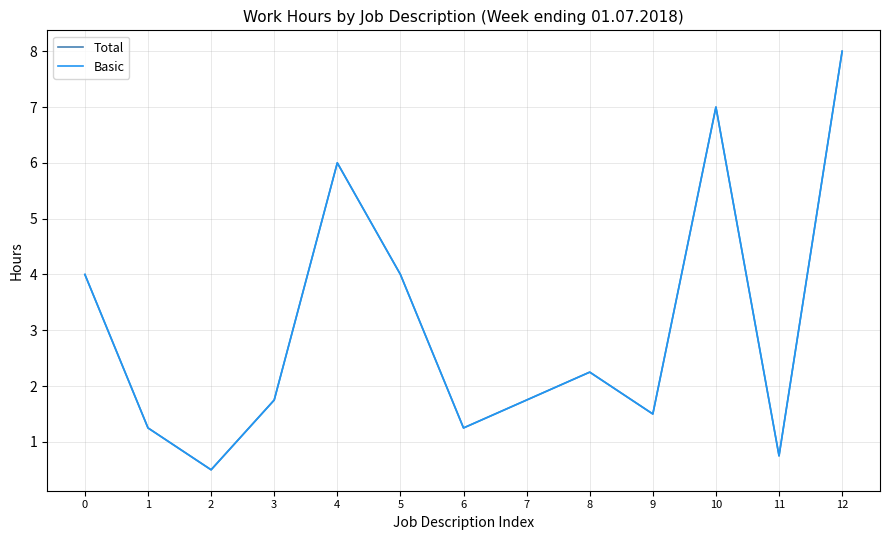

Does the chart have visible grid lines?

Yes